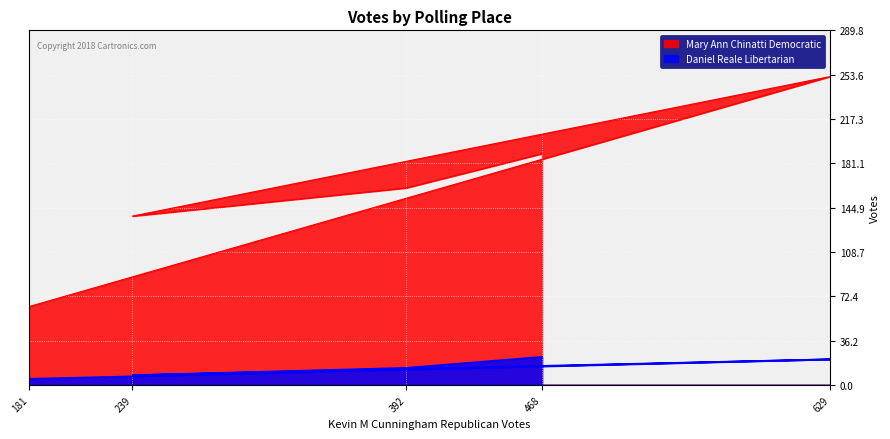

Is it true that Daniel Reale Libertarian equals 21 at 629?

True